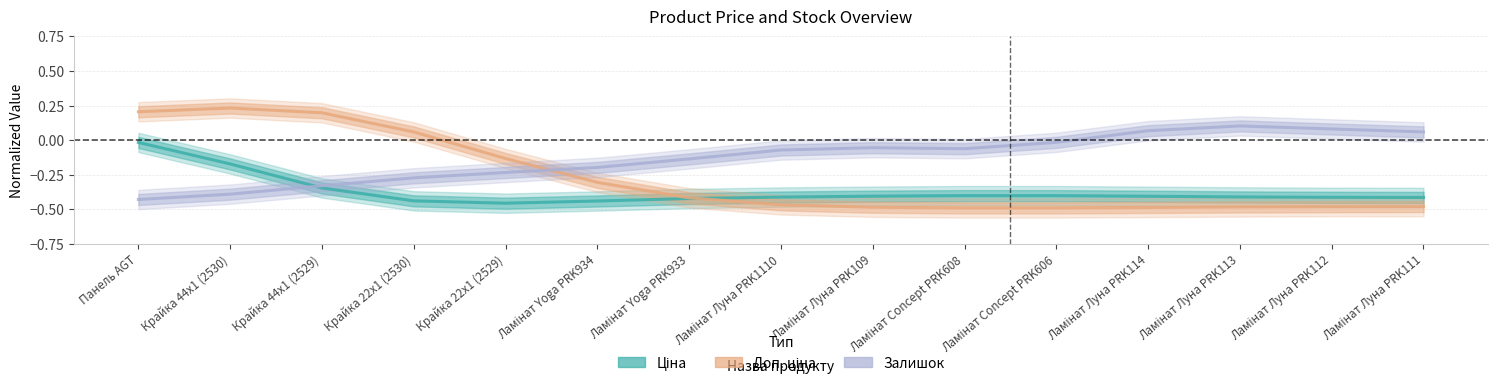

What are all the series names shown in the legend?

Ціна, Доп. ціна, Залишок